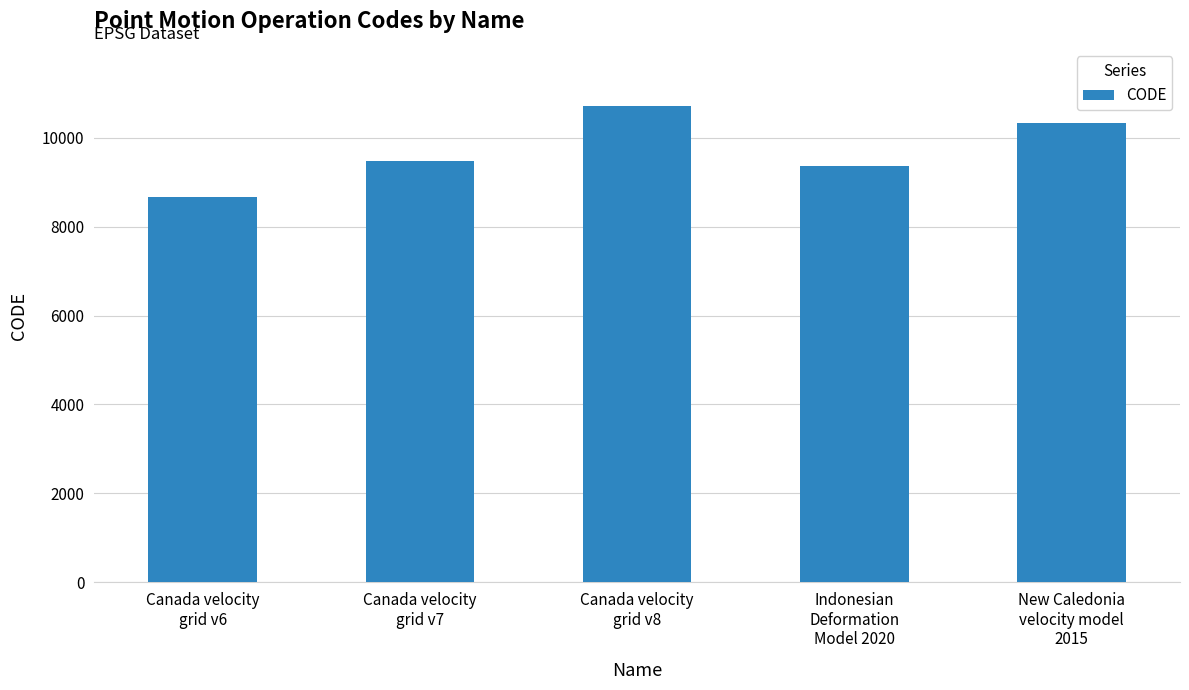

Read the value at Indonesian
Deformation
Model 2020, to the nearest 10.

9380